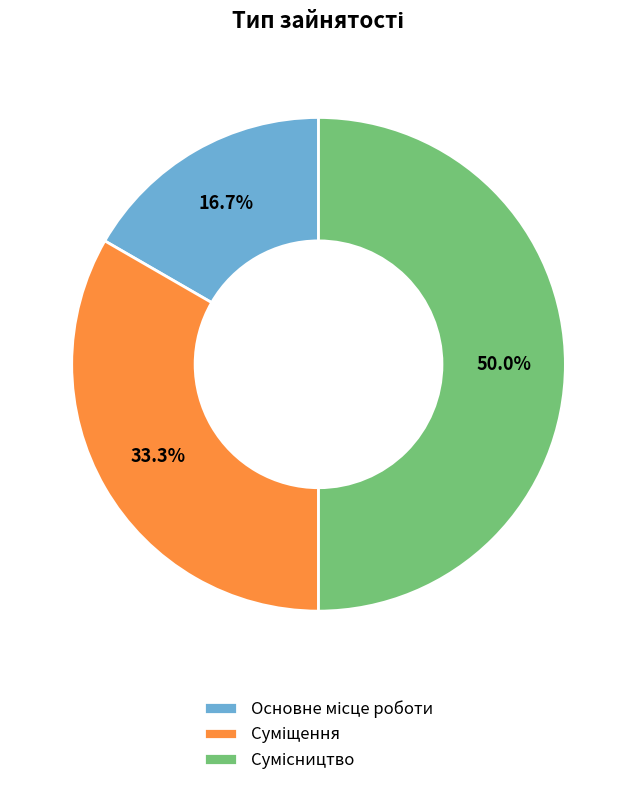

The Сумісництво slice represents 56% of the pie. True or false?

False